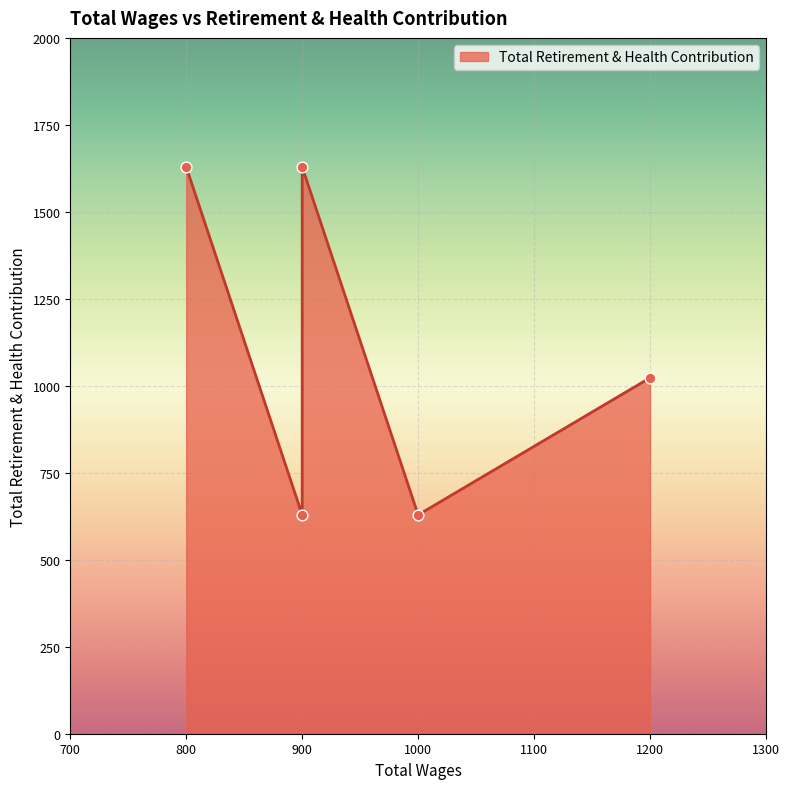

Which has a higher value, 900.0 or 1000.0?

900.0